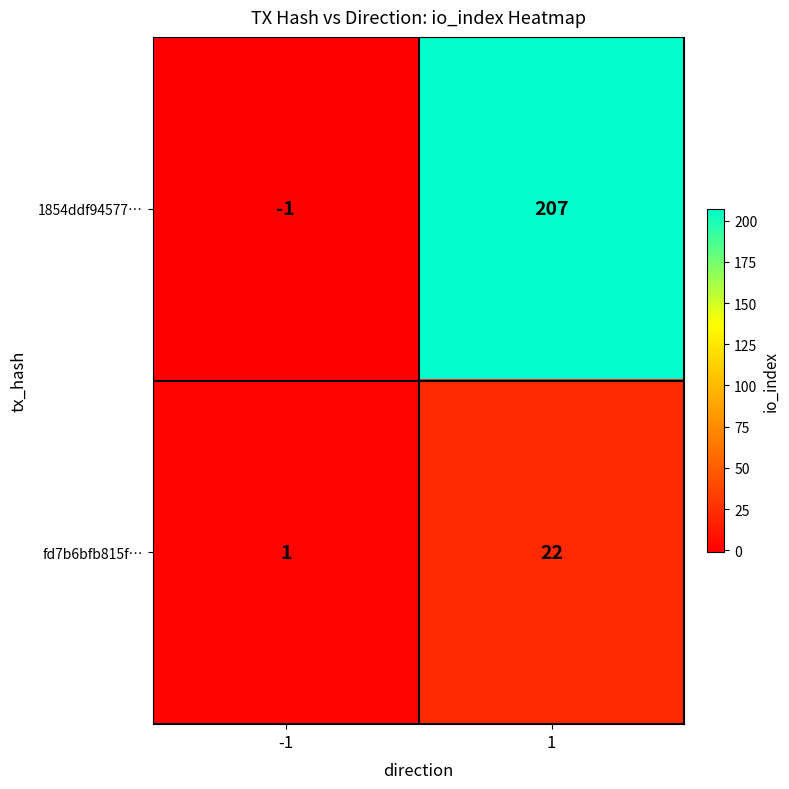

Is the value of fd7b6bfb815f… at -1 greater than the value of 1854ddf94577… at -1?

Yes